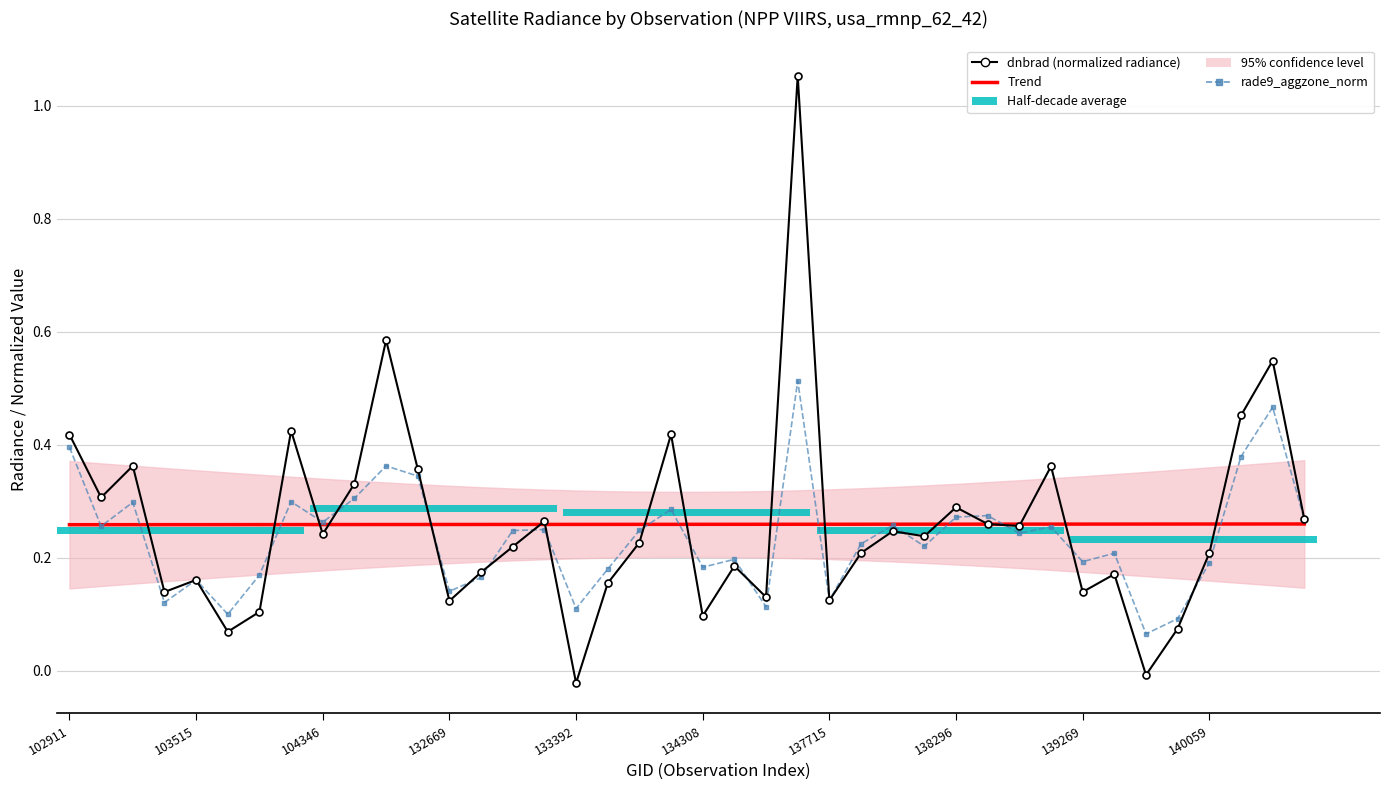

At how many categories does at least one series exceed 0?

40